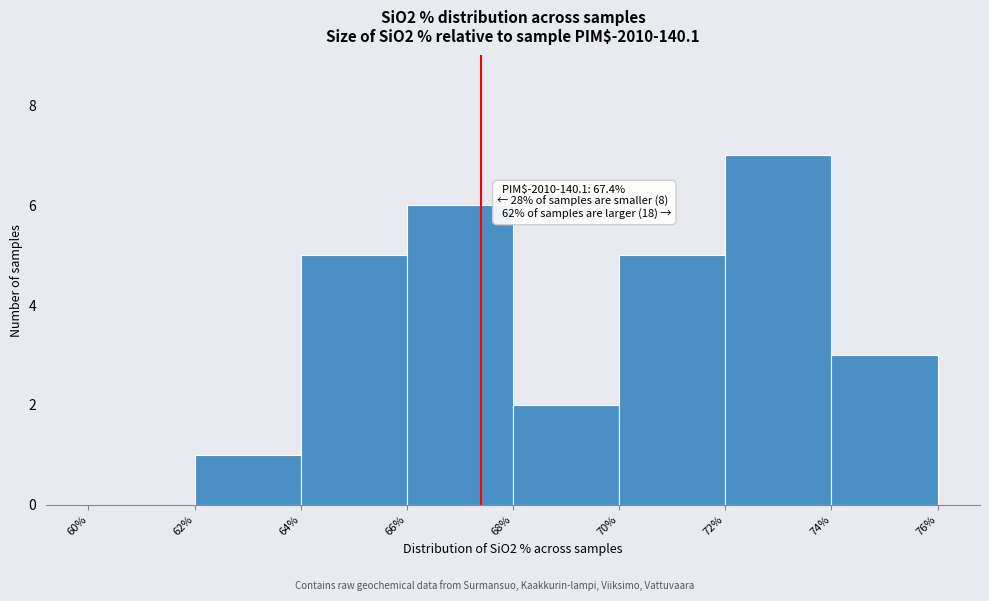

Which range on the x-axis has the tallest bar?

72% to 74%